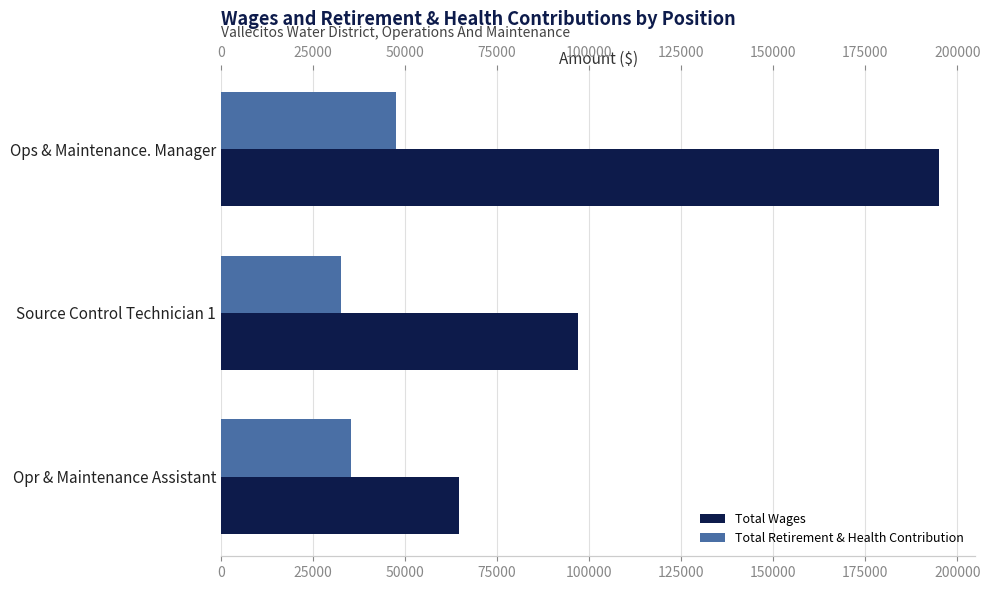

Which series has the largest total across all categories?

Total Wages